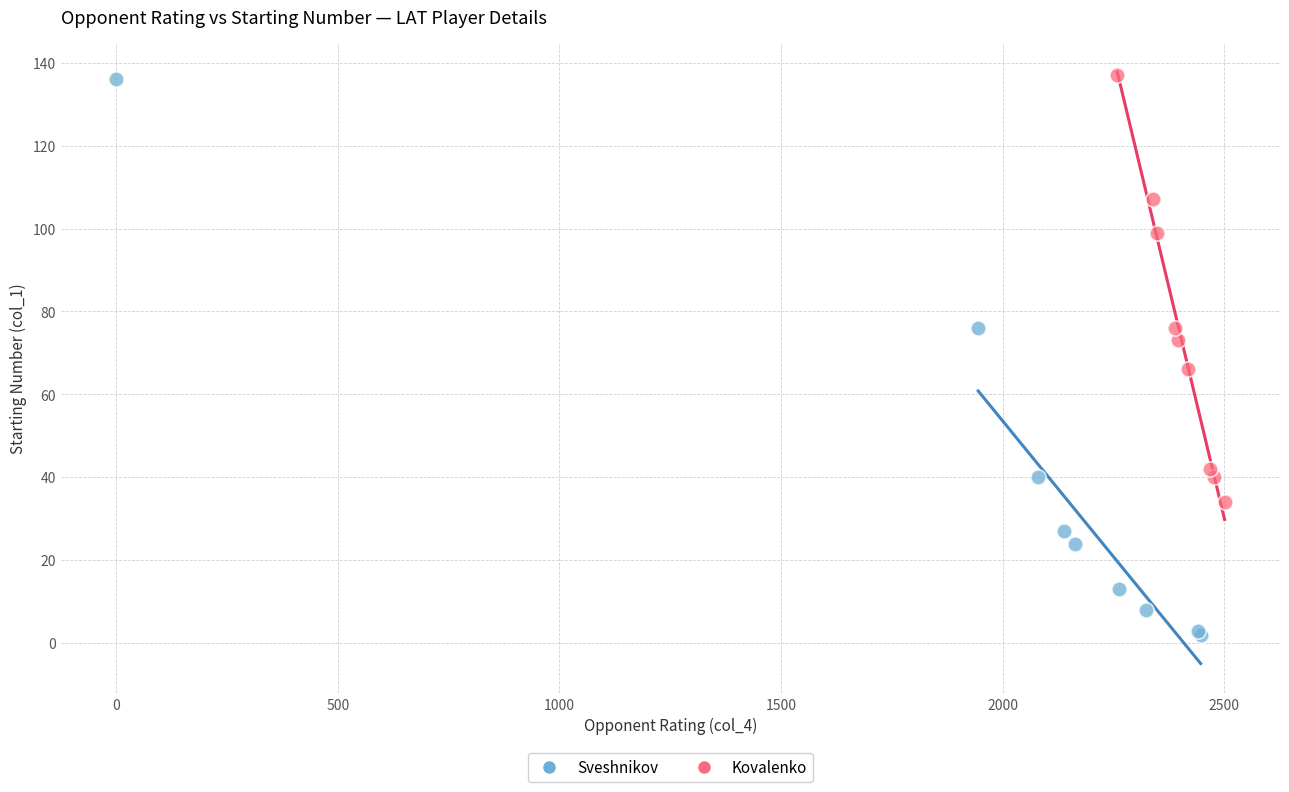

Which series has the widest spread of Y values?

Sveshnikov